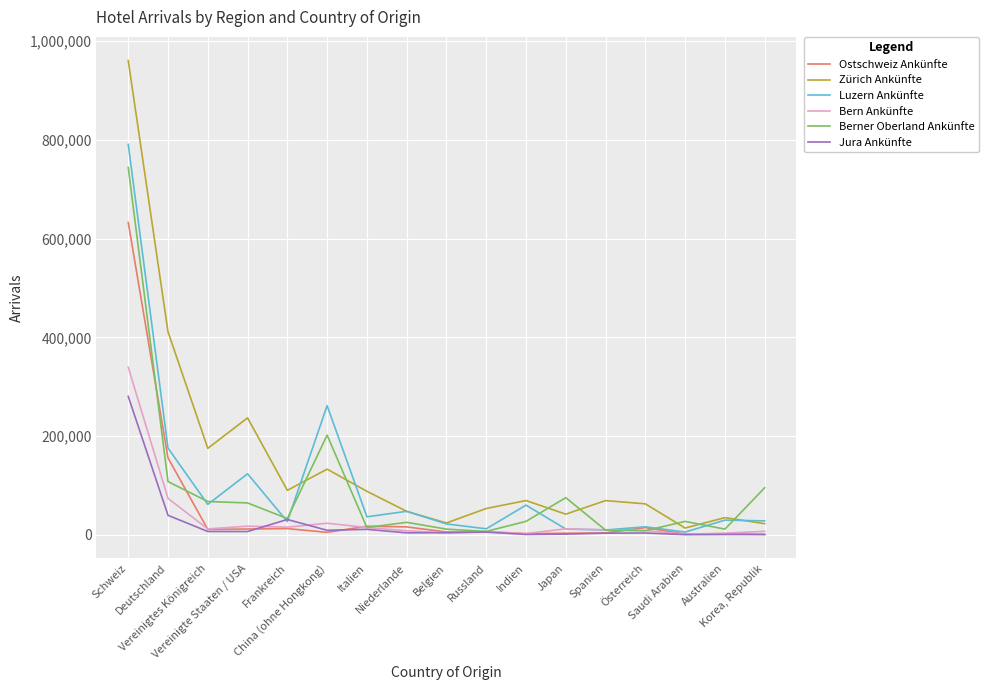

Does the chart display data point markers on the line(s)?

No